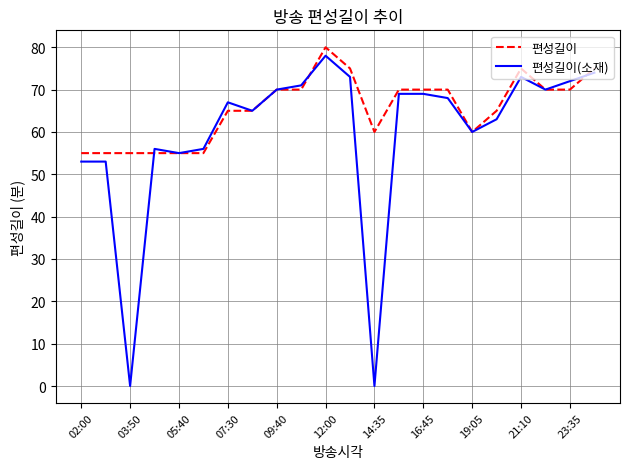

Which series has the largest total across all categories?

편성길이